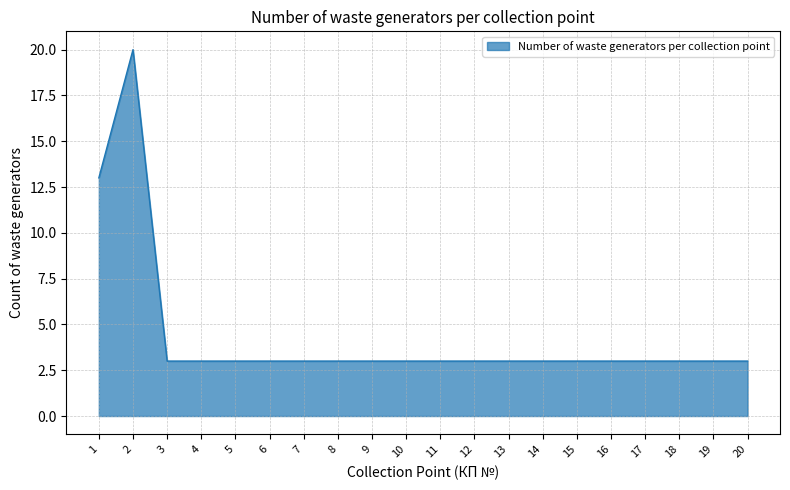

What is the maximum value shown in the chart?

20